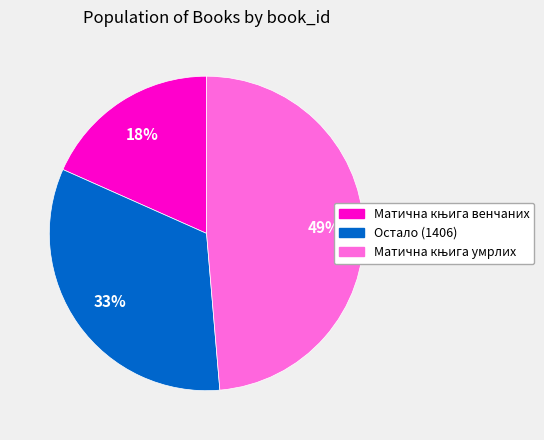

True or false: Остало (1406) accounts for 42% of the total.

False